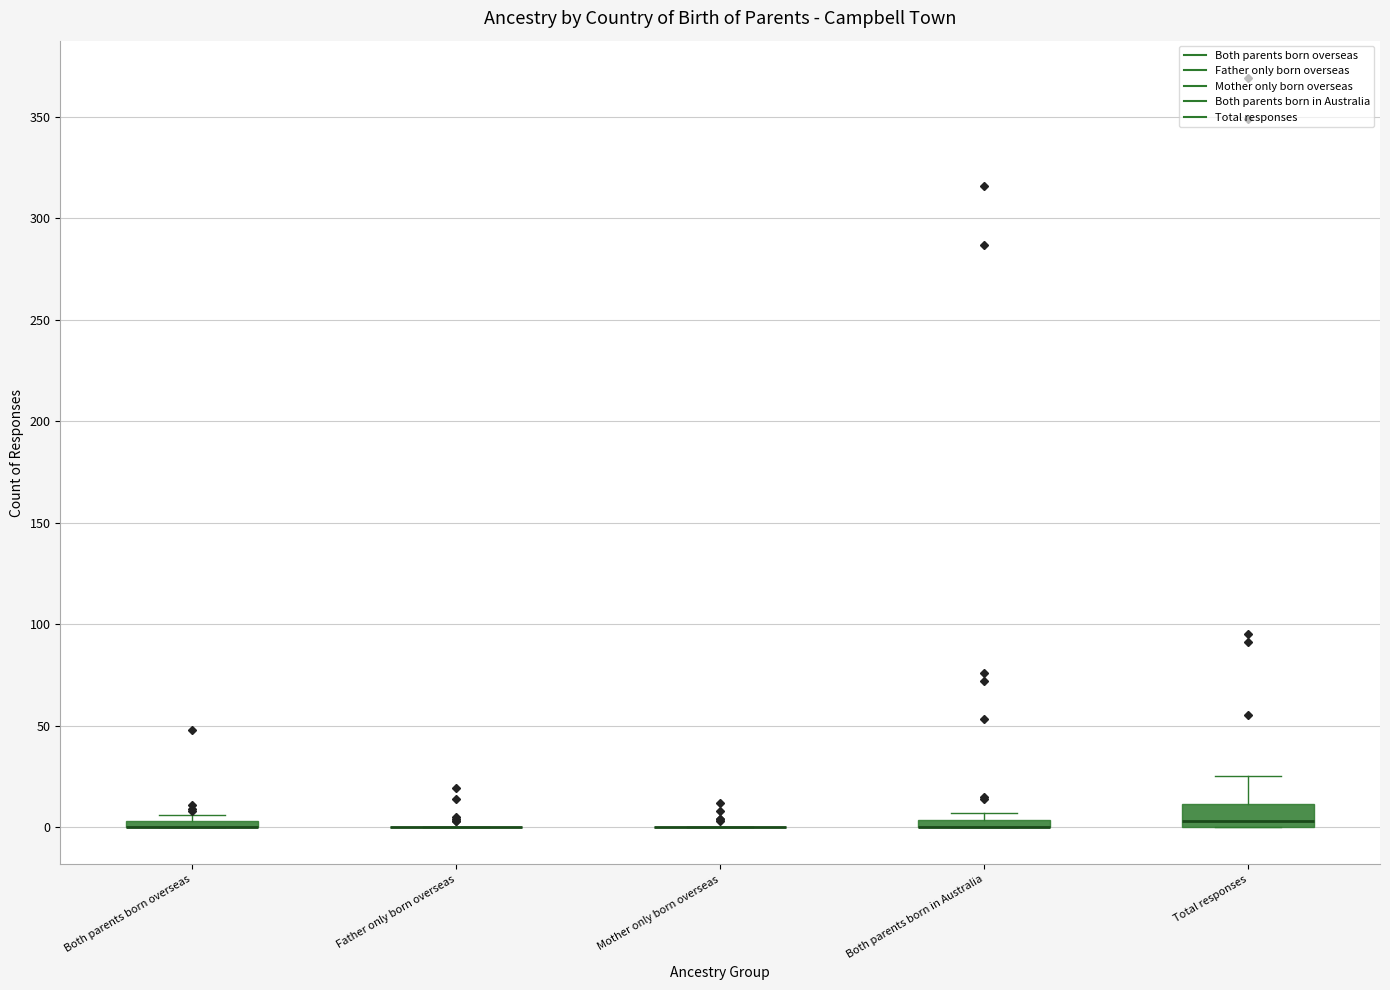

Comparing the boxes themselves (not the whiskers), which one is the tallest?

Total responses